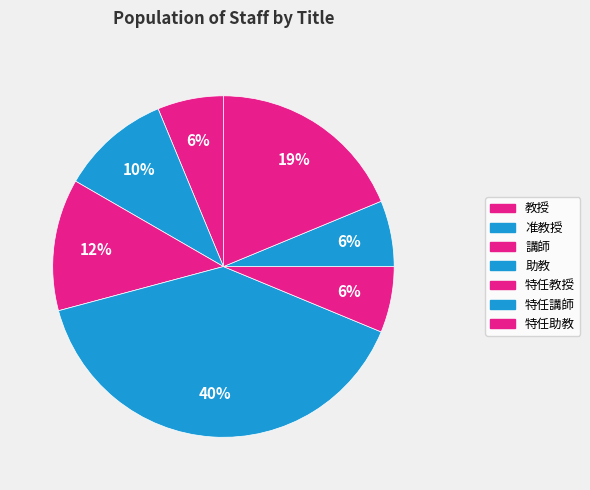

True or false: 助教 accounts for 25% of the total.

False